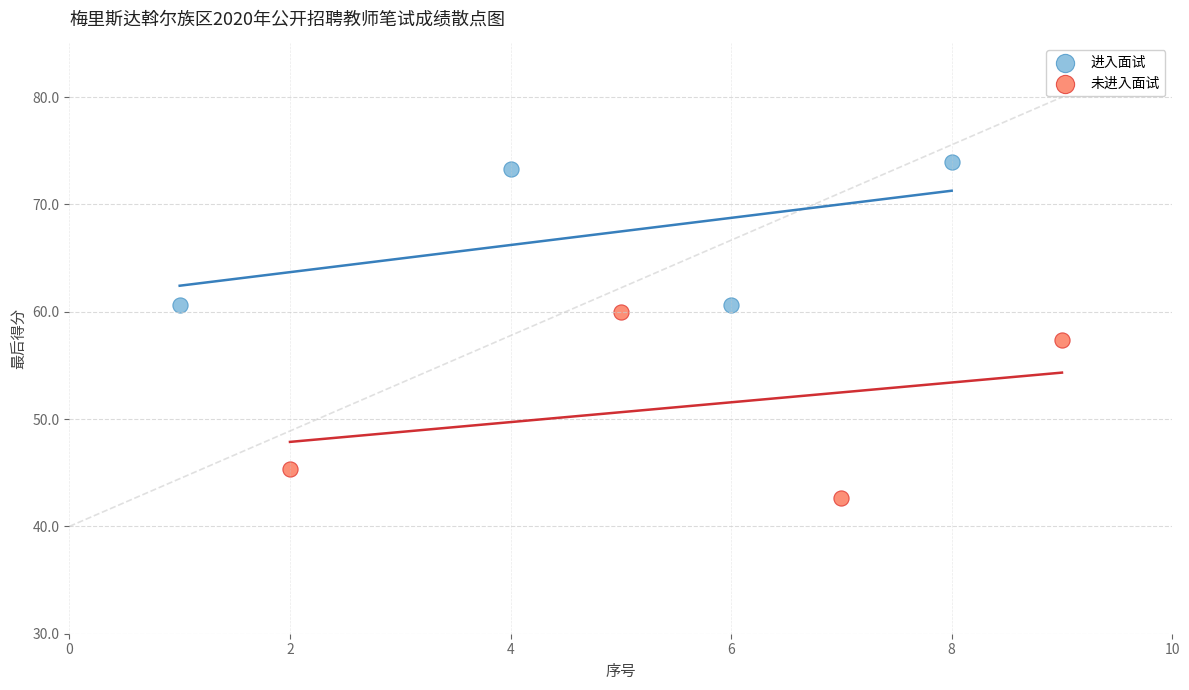

Which series contains the lowest Y value?

未进入面试